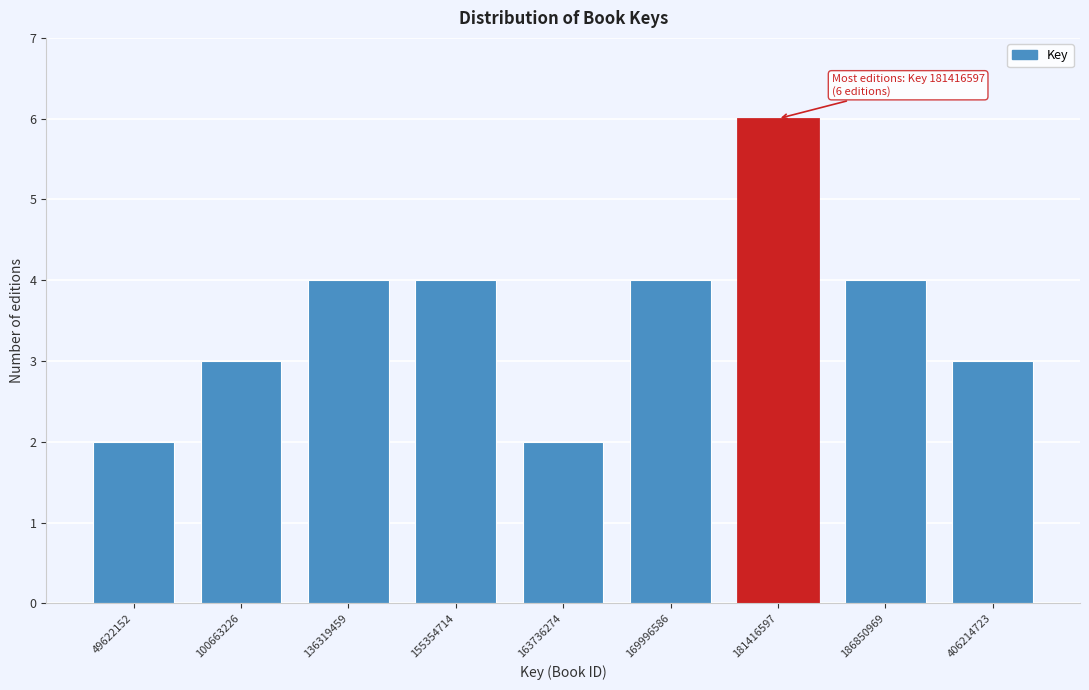

Reading left to right, extract all data points from this chart.

2	3	4	4	2	4	6	4	3